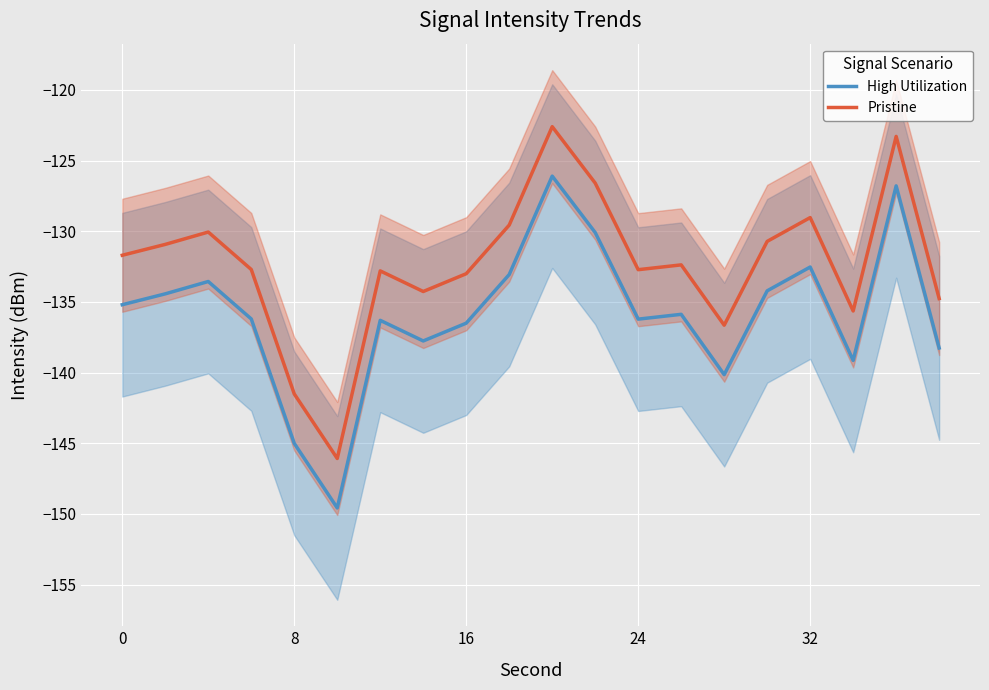

True or false: High Utilization and Pristine intersect in this chart.

False